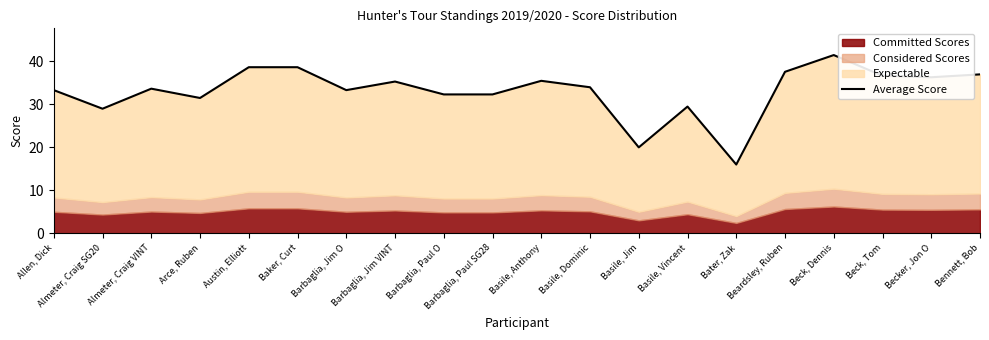

What is the change in value from Arce, Ruben to Becker, Jon O?

+4.8